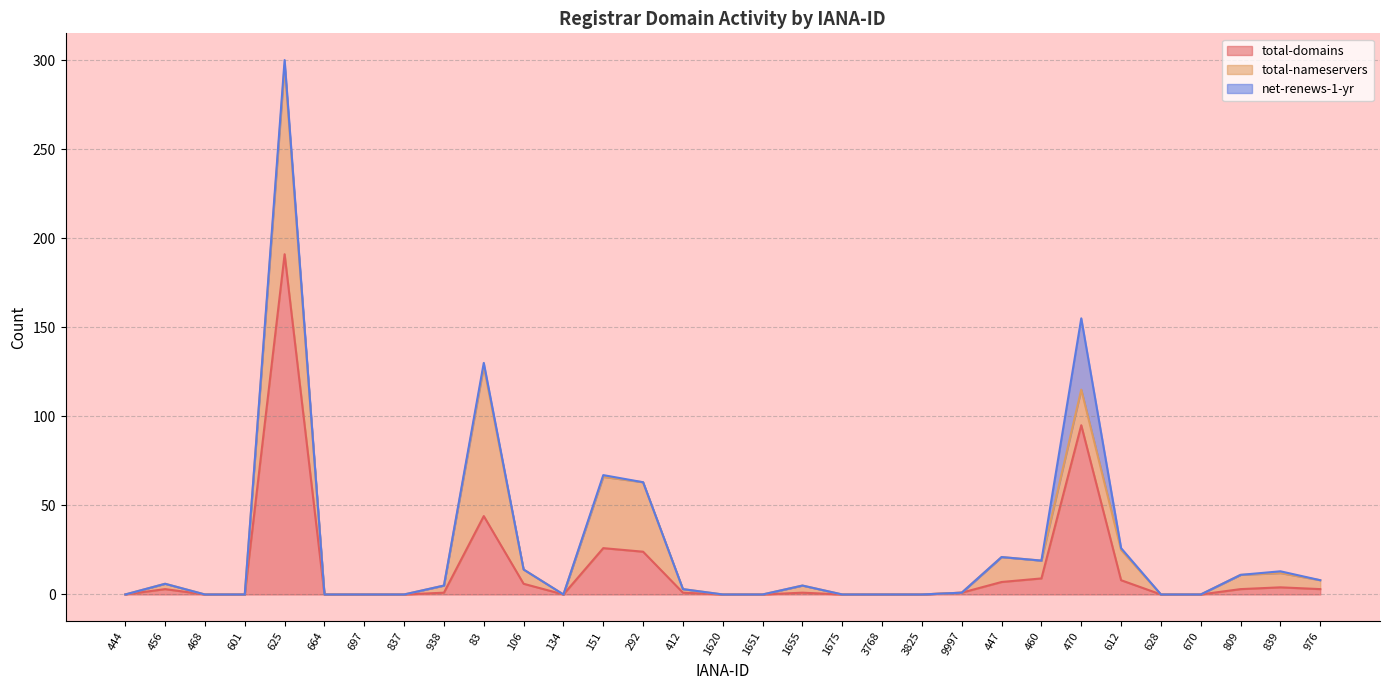

Which series changed the most between 444 and 697?

total-domains